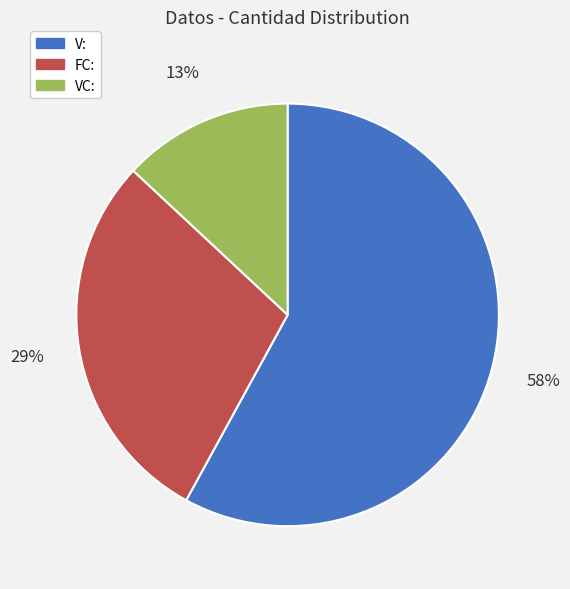

The FC: slice represents 40% of the pie. True or false?

False